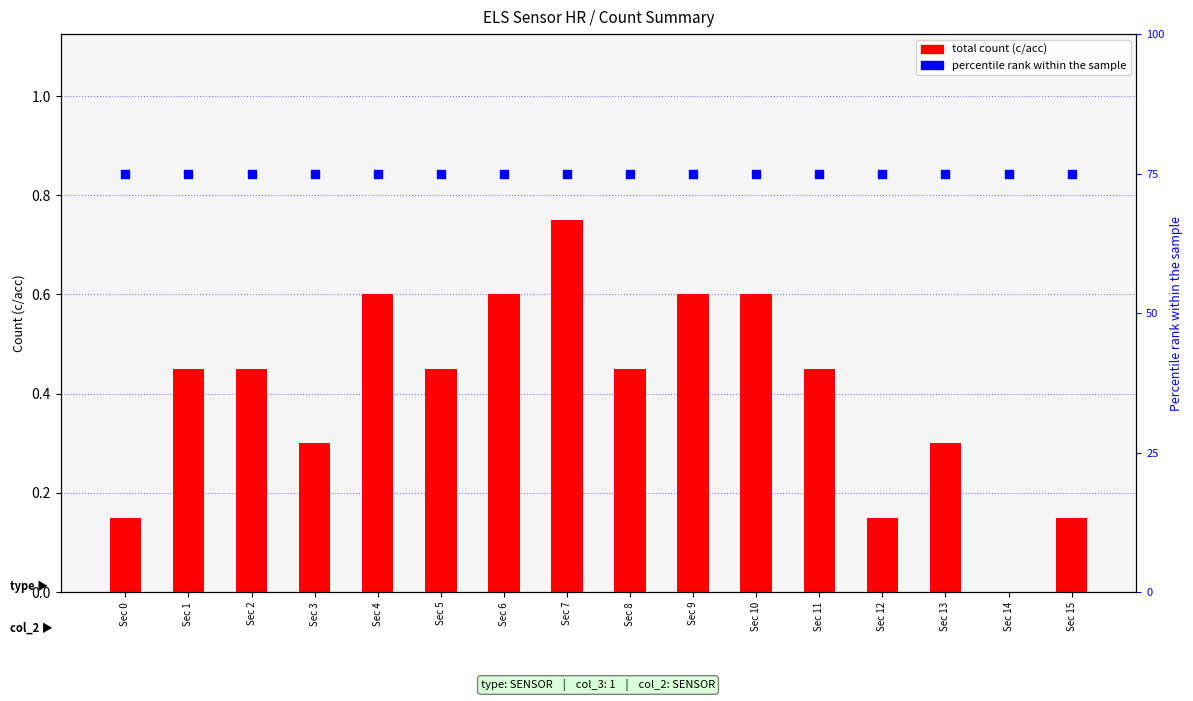

At which category is the sum across all series the highest?

Sec 7